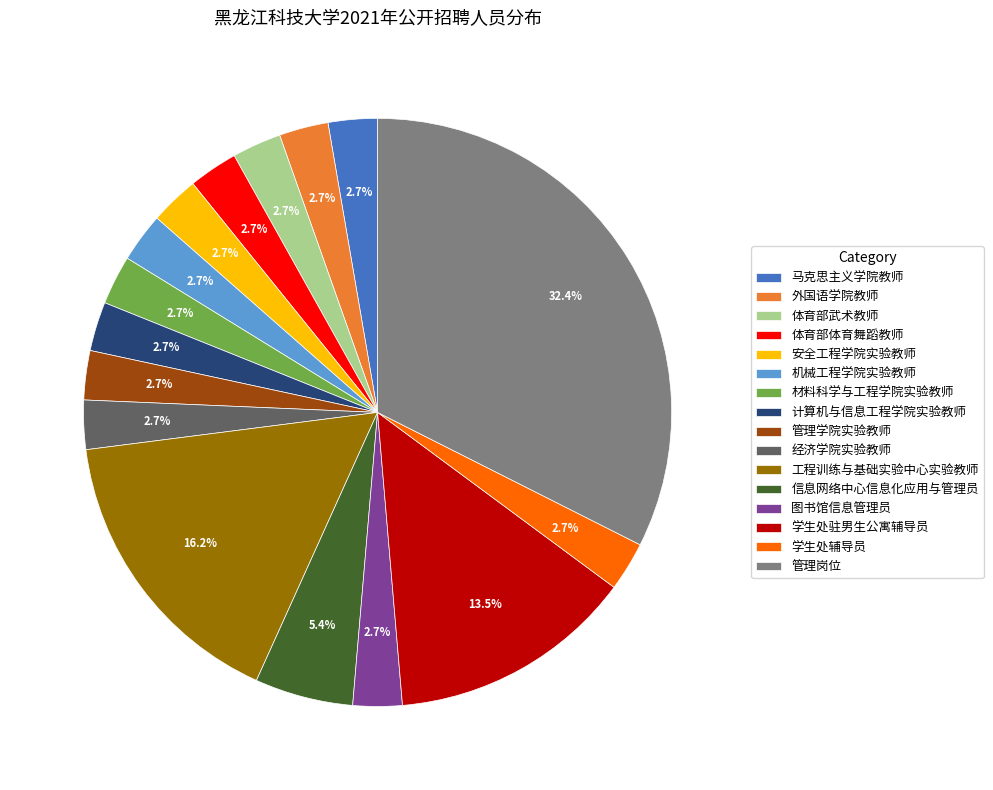

Combined, what portion of the pie is 计算机与信息工程学院实验教师 and 学生处辅导员?

5.4%